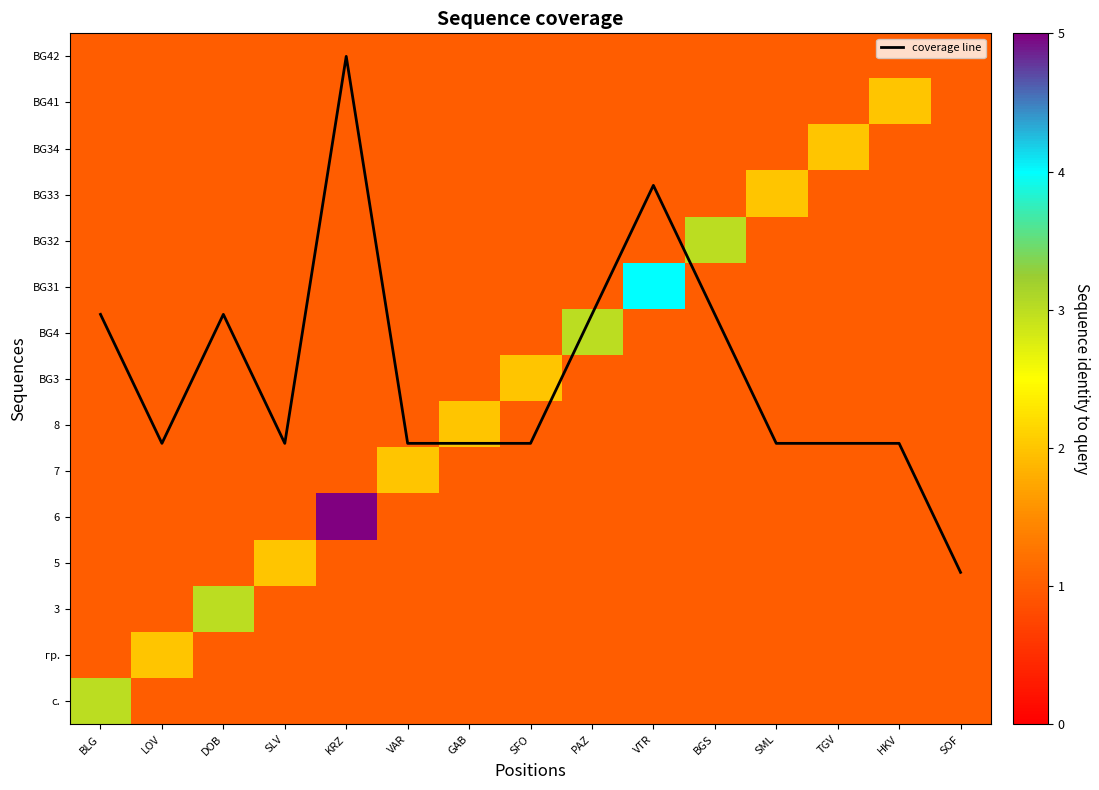

What is the difference between the maximum and minimum values in the 5 series?

1.0